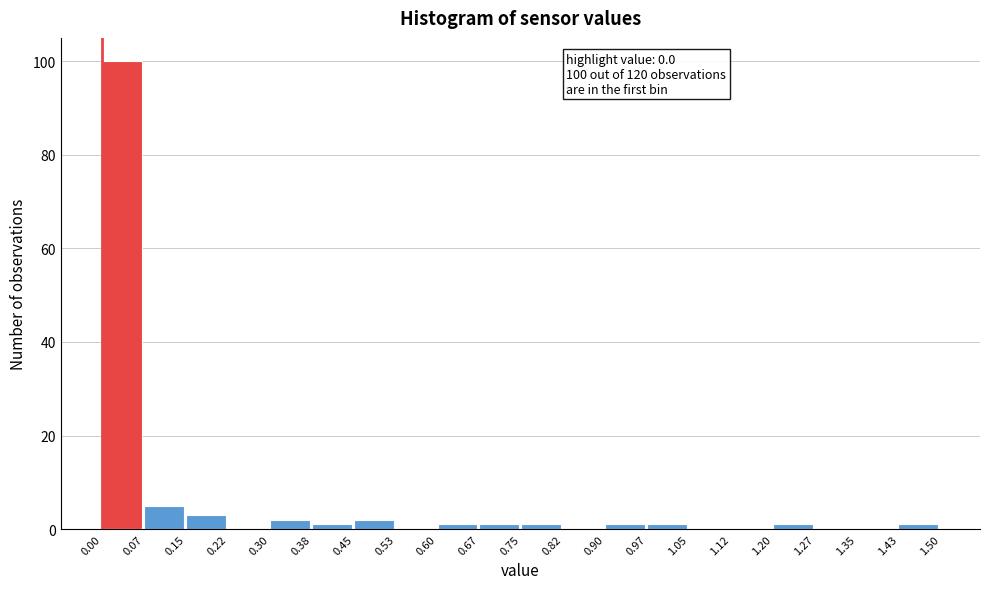

Which range on the x-axis has the tallest bar?

0.00 to 0.07